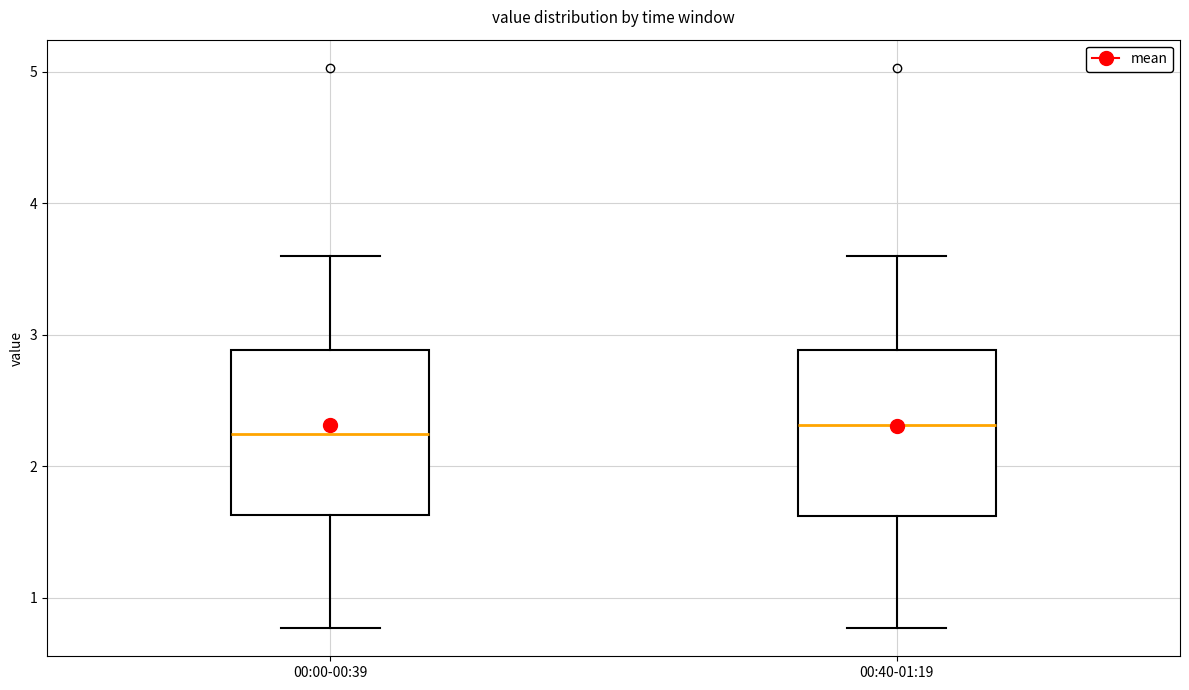

Reading left to right, transcribe this box plot: for each box, give where its median line is, the range the box spans, and where its two whiskers end, as read against the y-axis. The values are not printed on the chart, so give them approximately, as read against the axis.

00:00-00:39: median 2.3, box 1.6 to 2.9, whiskers 0.8 to 3.6
00:40-01:19: median 2.3, box 1.6 to 2.9, whiskers 0.8 to 3.6